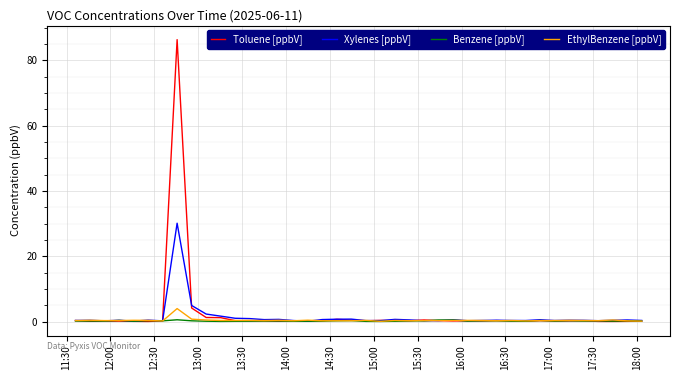

Which series has the largest range (max minus min)?

Toluene [ppbV]